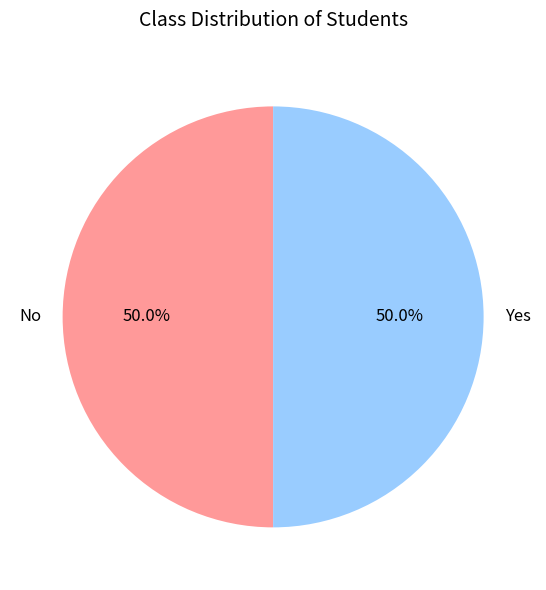

What is the ratio of the value at Yes to the value at No?

1.0